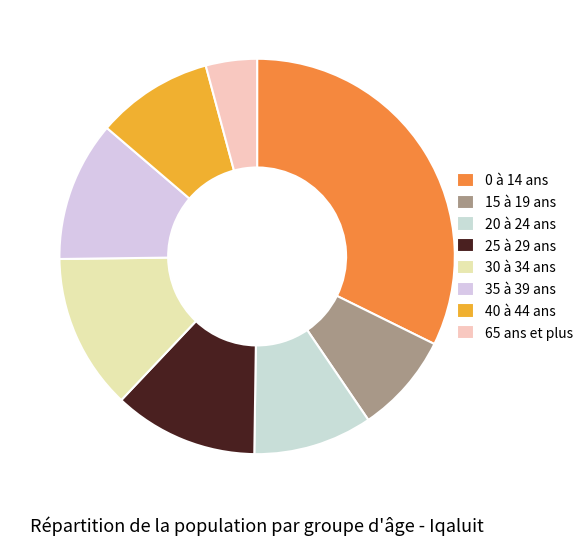

Which category has the smallest portion of the pie?

65 ans et plus